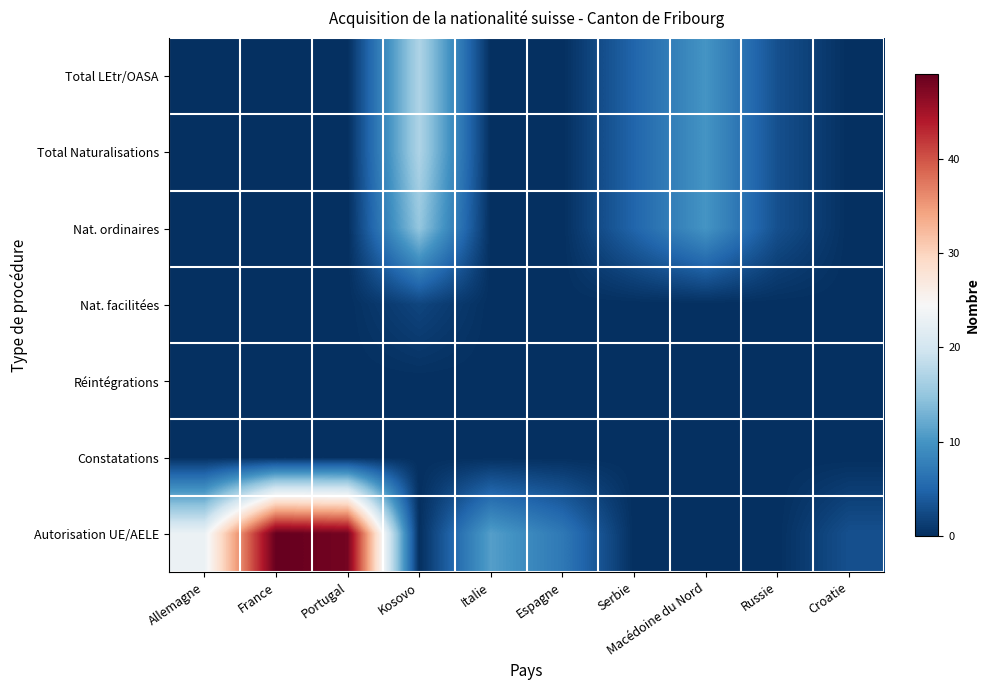

At Croatie, list the series in order from largest to smallest.

Autorisation UE/AELE, Total LEtr/OASA, Total Naturalisations, Nat. ordinaires, Nat. facilitées, Réintégrations, Constatations